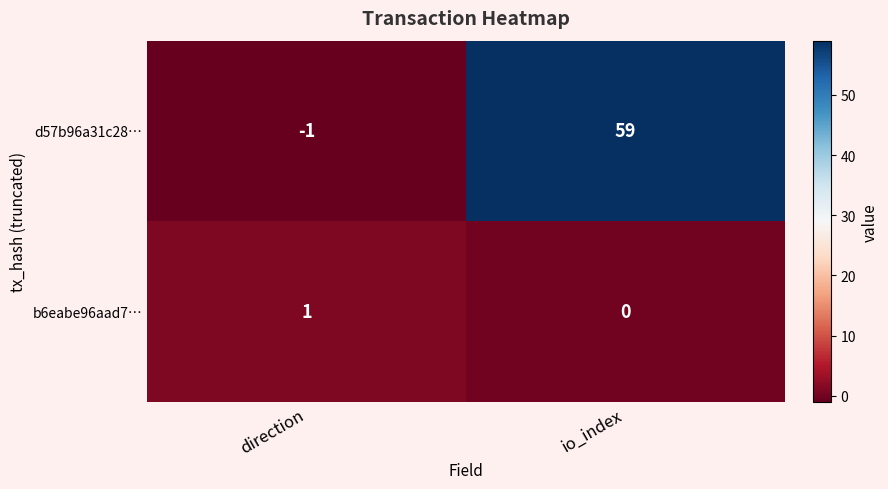

What is the minimum value shown in the chart?

-1